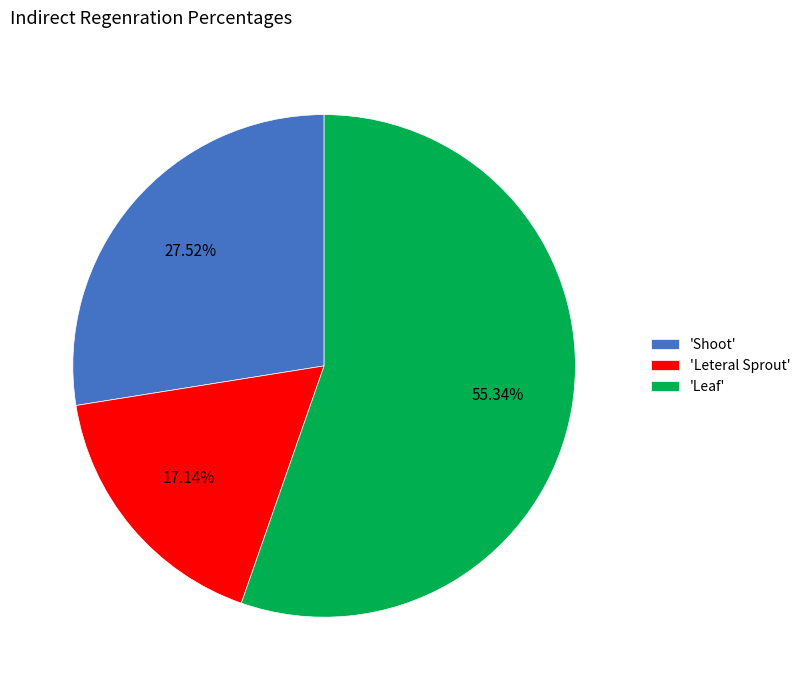

Rank the categories by value from highest to lowest.

'Leaf', 'Shoot', 'Leteral Sprout'